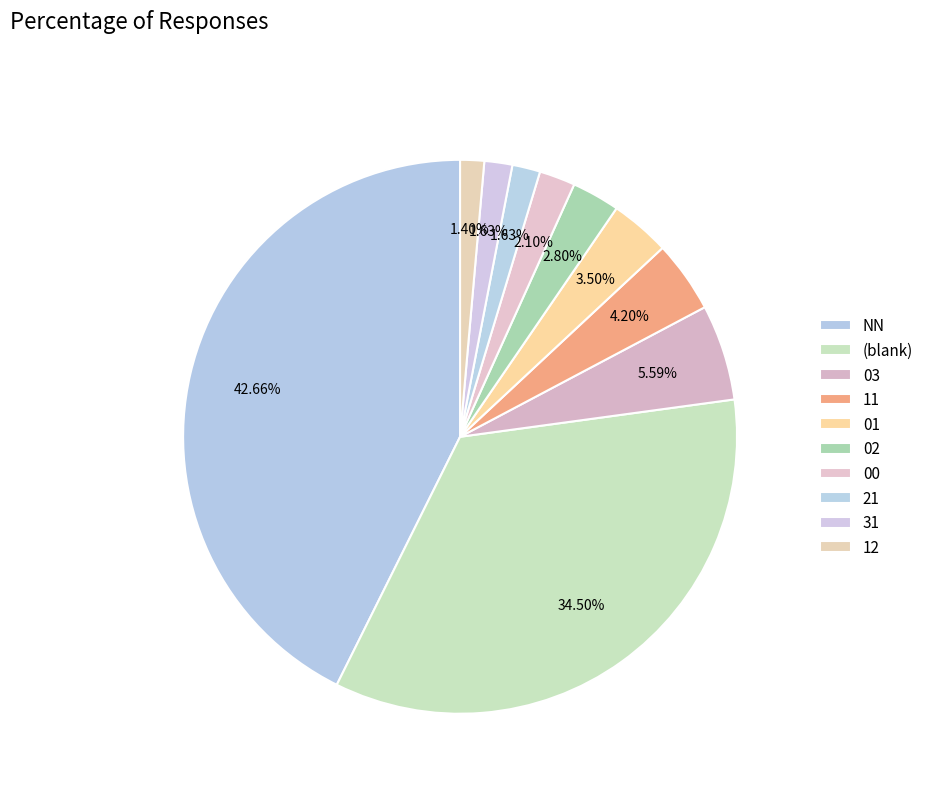

What is the total percentage of 11 and 12?

5.6%